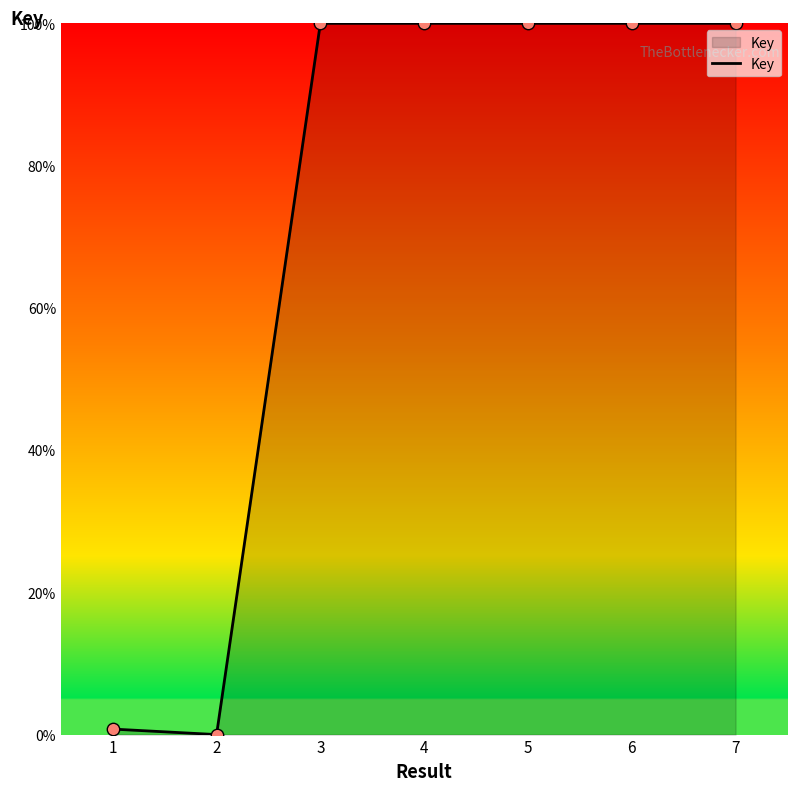

What is the ratio of the value at 5 to the value at 6?

1.0